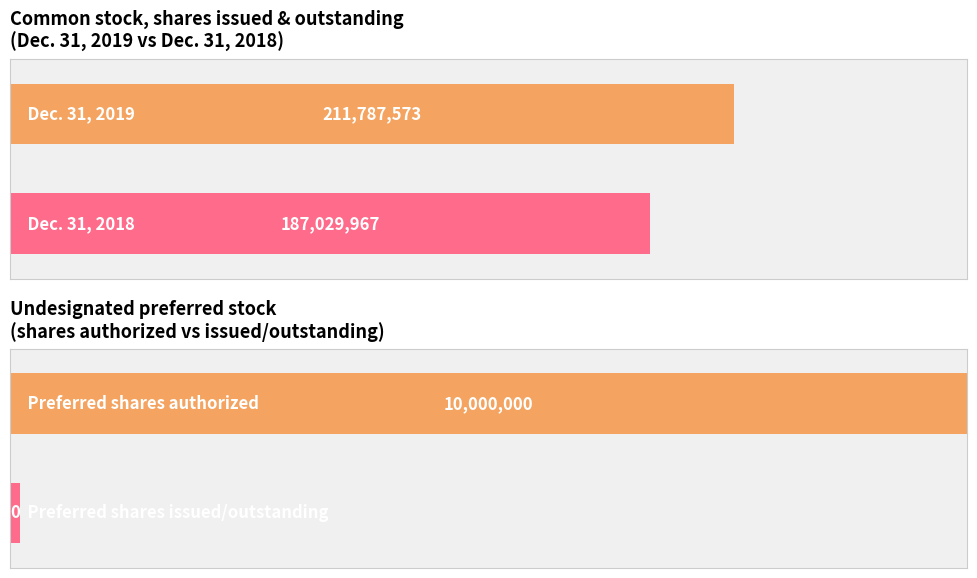

At Common stock, shares outstanding, list the series in order from largest to smallest.

Dec. 31, 2019, Dec. 31, 2018